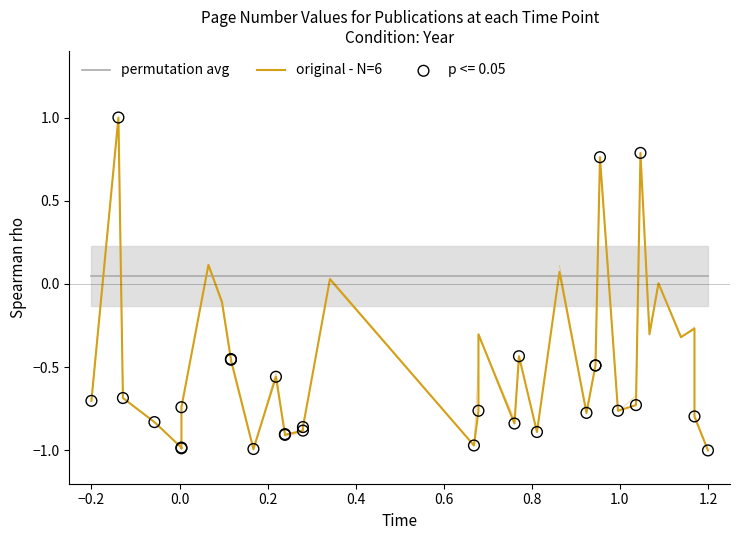

Which series has the largest total across all categories?

permutation avg